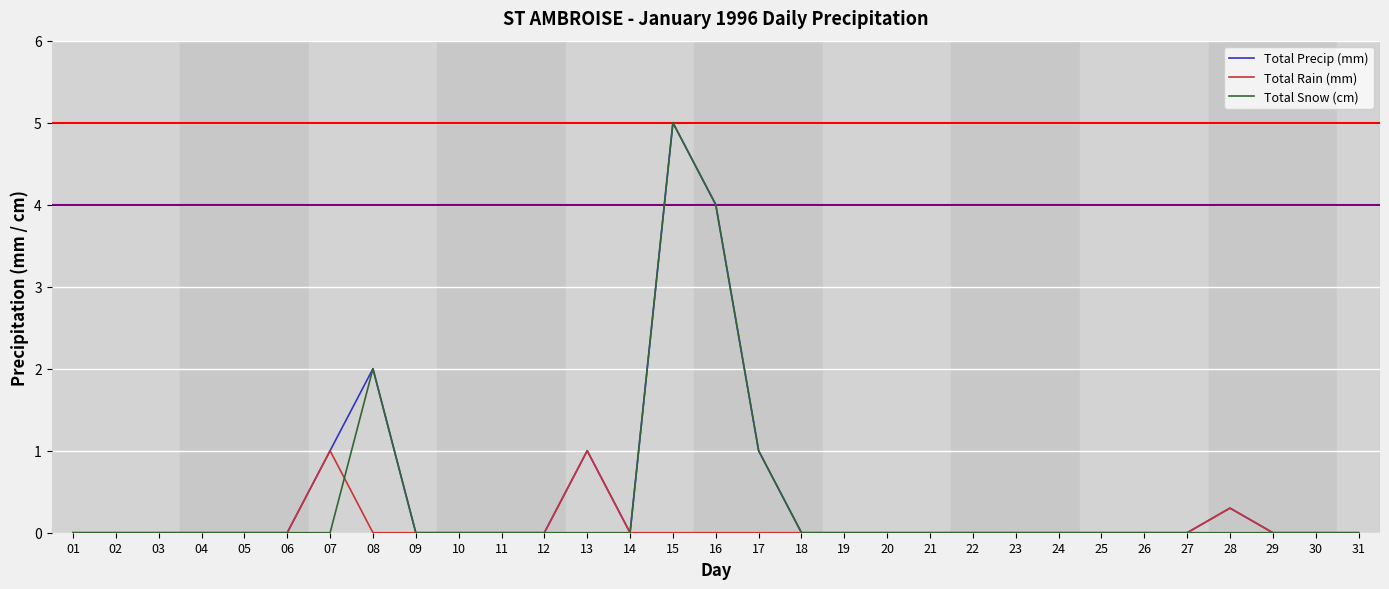

Does the chart have visible grid lines?

Yes